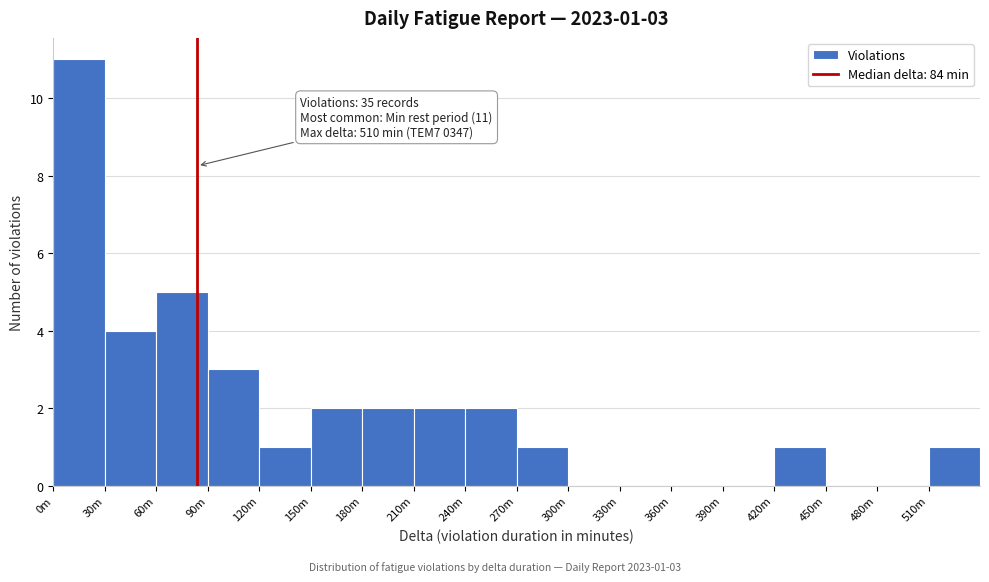

Reading left to right, what are all the values shown in this chart?

0m=11	30m=4	60m=5	90m=3	120m=1	150m=2	180m=2	210m=2	240m=2	270m=1	300m=0	330m=0	360m=0	390m=0	420m=1	450m=0	480m=0	510m=1